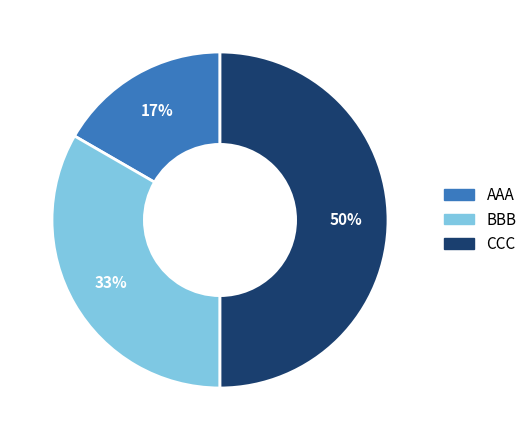

To the nearest percent, what is the average slice percentage?

33%